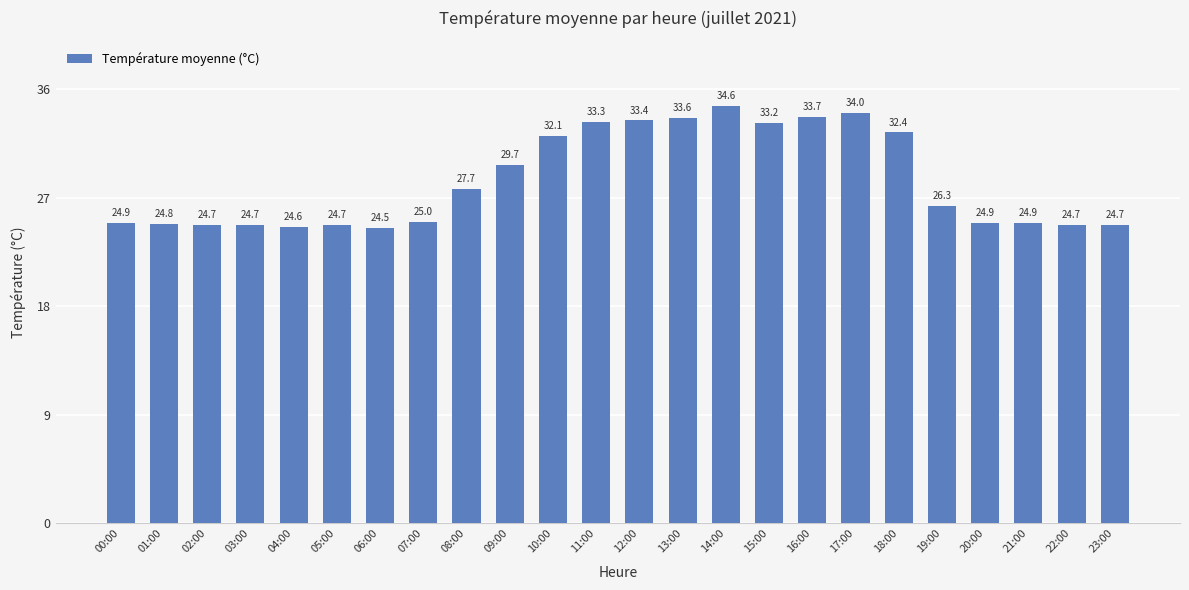

What is the value of the 12th bar from the left?

33.3